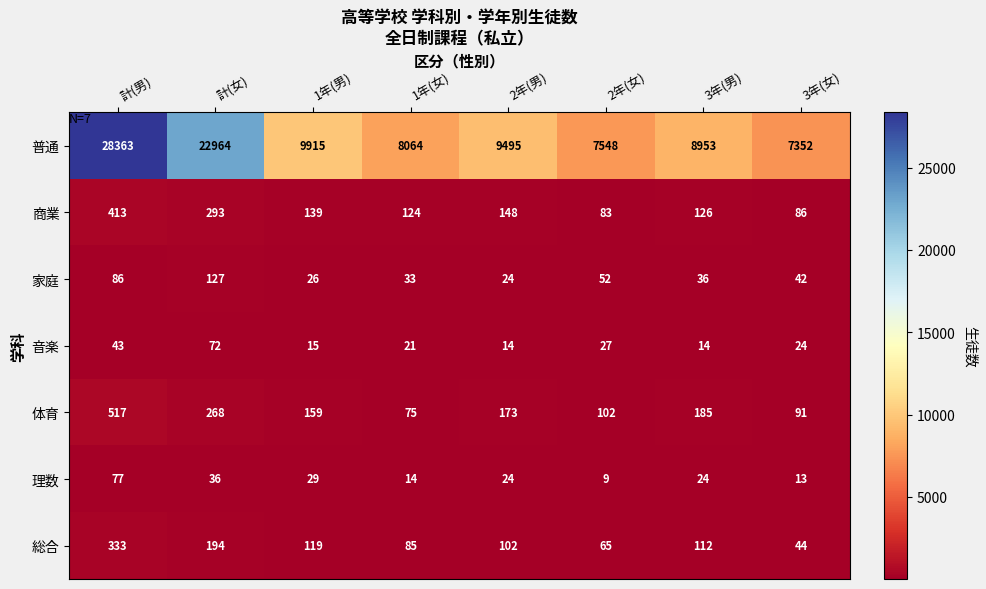

How many categories are shown in the chart?

8